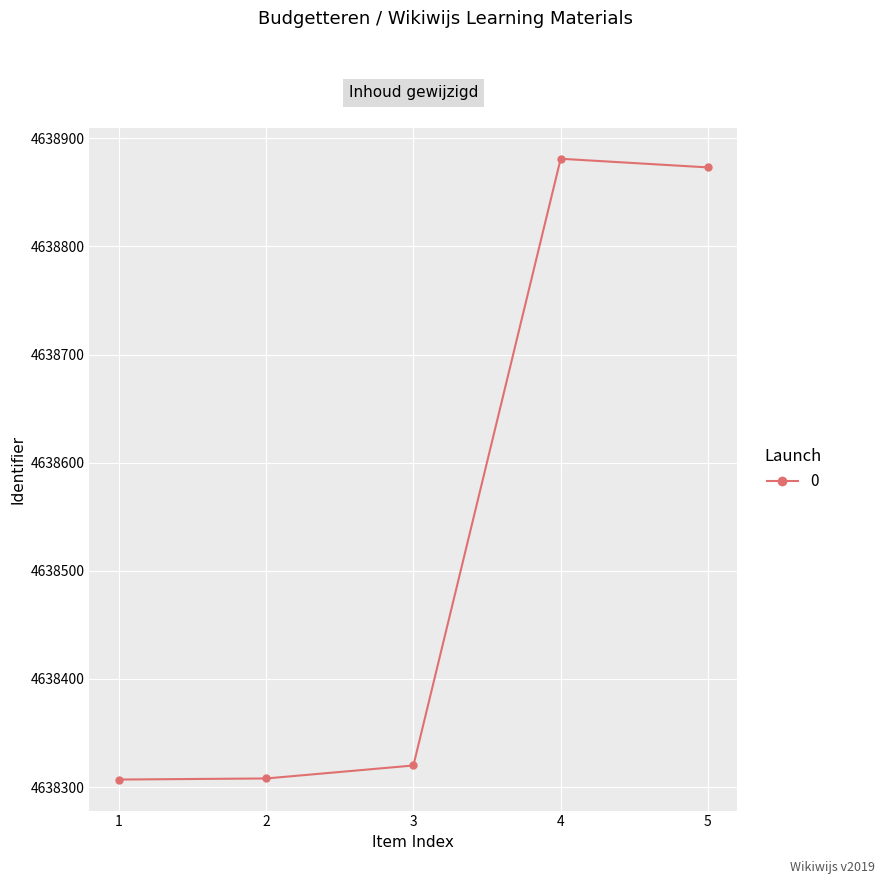

What is the value of the 5th point from the left?

4638873